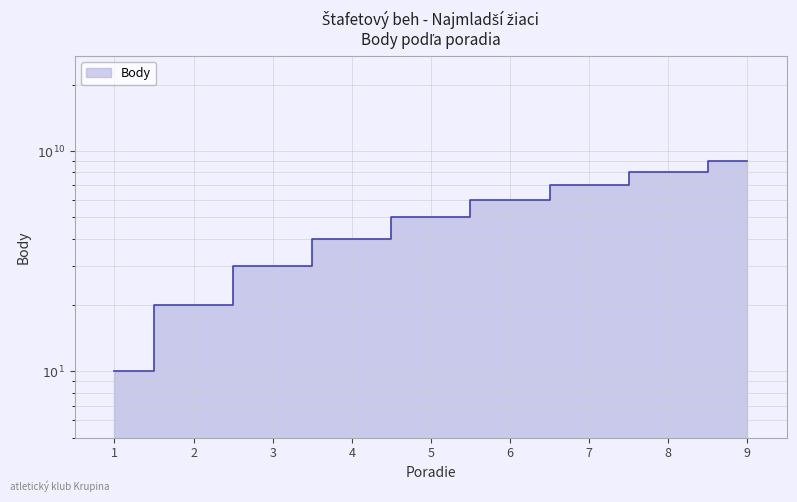

Does the chart display data point markers on the line(s)?

No